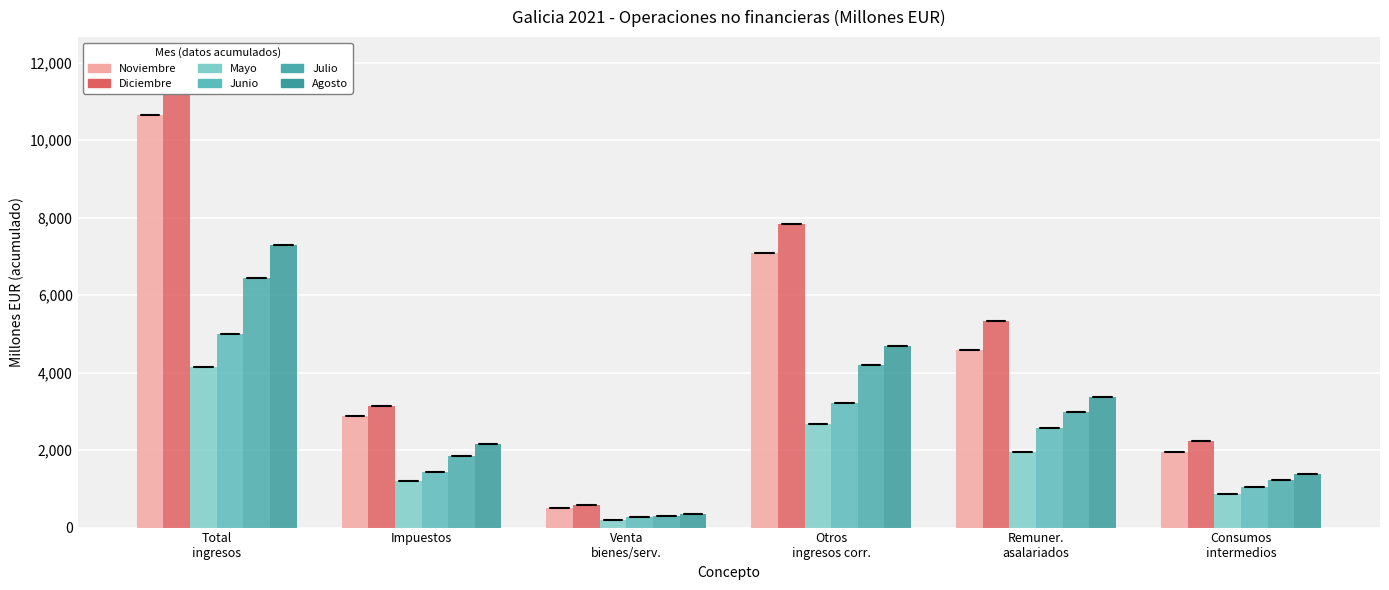

The value of Agosto at Otros
ingresos corr. is 4698. True or false?

True